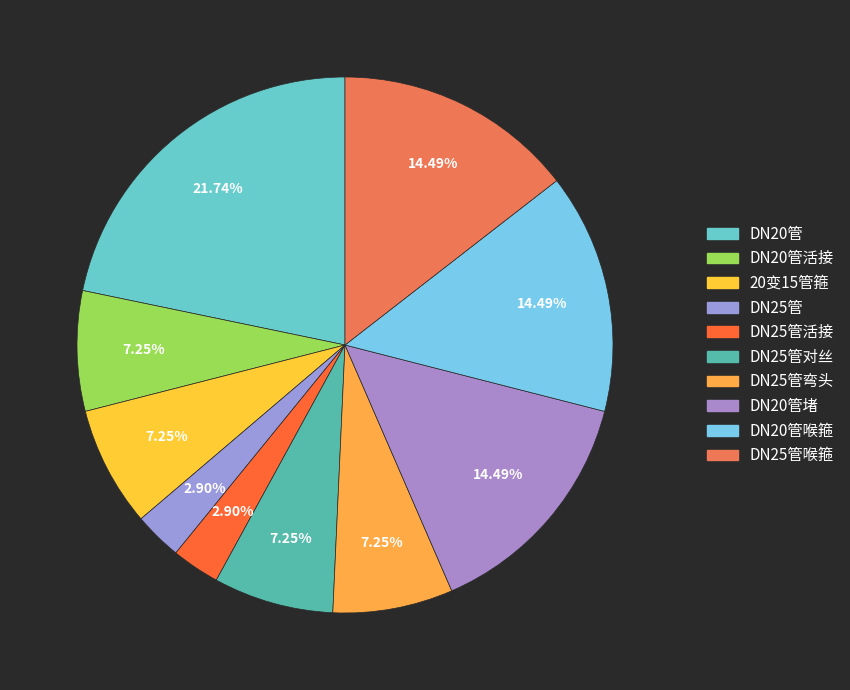

Count the number of slices in the pie.

10